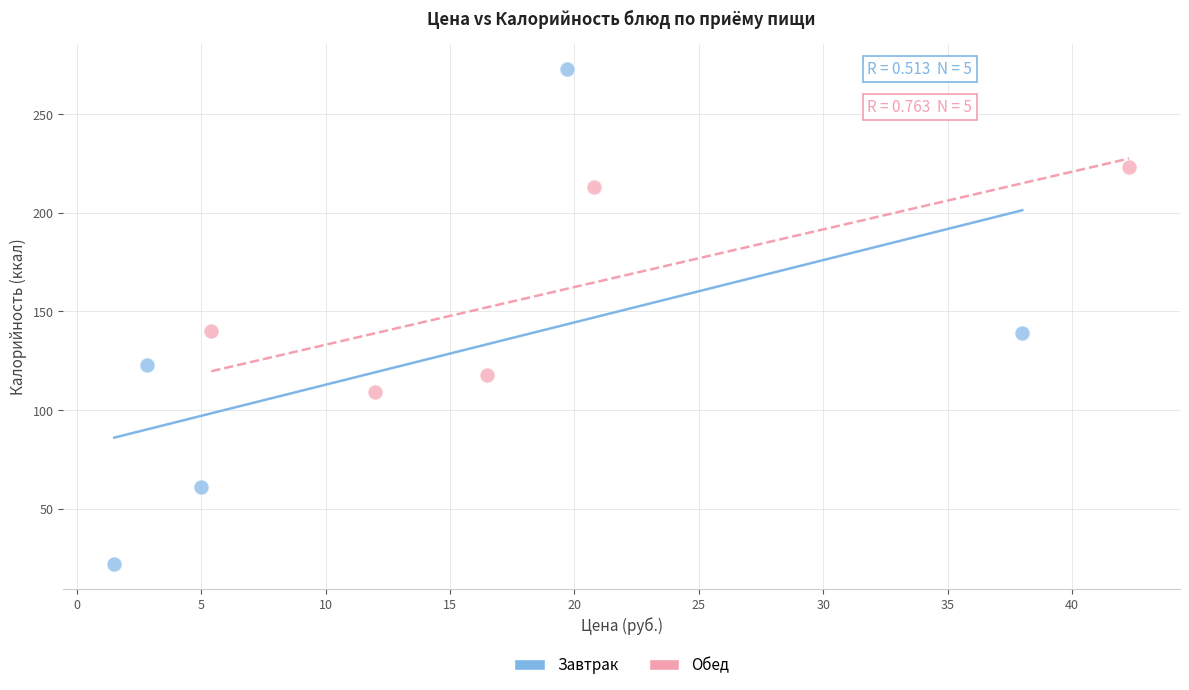

Which series reaches the minimum Y coordinate?

Завтрак